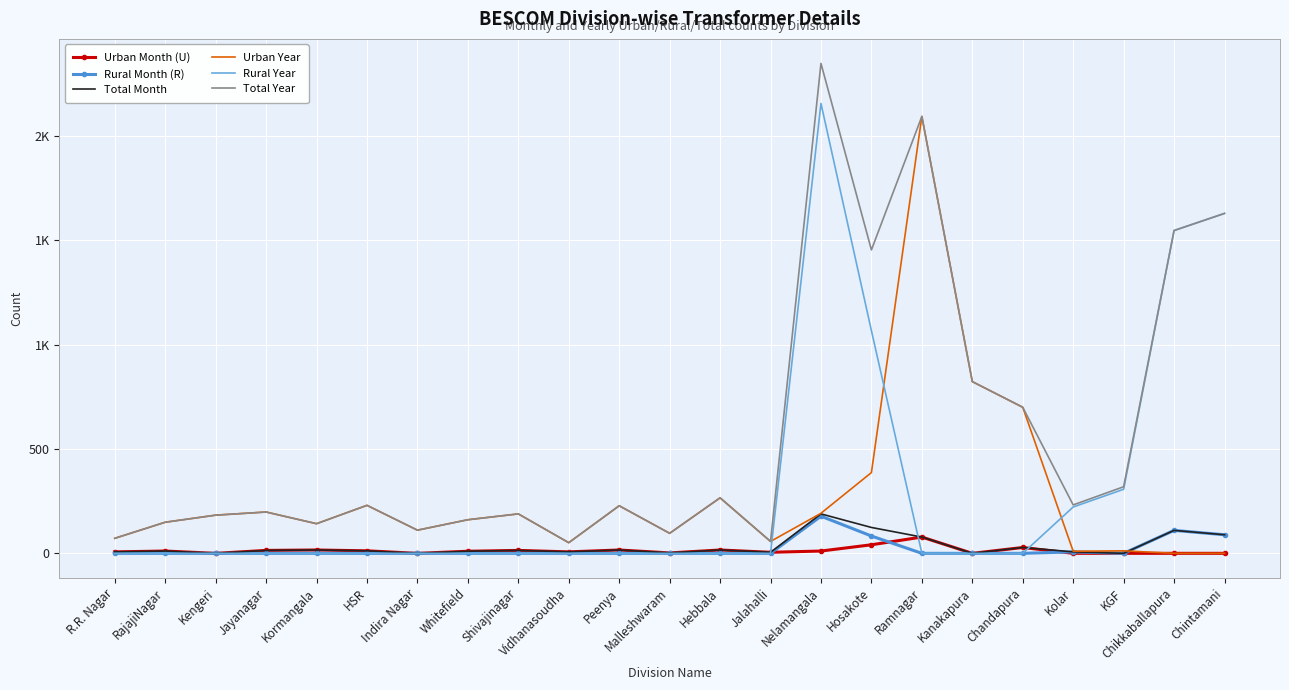

Reading right to left, list all the values displayed in this chart.

Urban Month (U): Chintamani=0	Chikkaballapura=0	KGF=0	Kolar=0	Chandapura=28	Kanakapura=0	Ramnagar=78	Hosakote=41	Nelamangala=11	Jalahalli=5	Hebbala=16	Malleshwaram=2	Peenya=16	Vidhanasoudha=7	Shivajinagar=14	Whitefield=10	Indira Nagar=0	HSR=12	Kormangala=16	Jayanagar=14	Kengeri=0	RajajiNagar=11	R.R. Nagar=7
Rural Month (R): Chintamani=89	Chikkaballapura=110	KGF=0	Kolar=7	Chandapura=0	Kanakapura=0	Ramnagar=0	Hosakote=83	Nelamangala=178	Jalahalli=0	Hebbala=0	Malleshwaram=0	Peenya=0	Vidhanasoudha=0	Shivajinagar=0	Whitefield=0	Indira Nagar=0	HSR=0	Kormangala=0	Jayanagar=0	Kengeri=0	RajajiNagar=0	R.R. Nagar=0
Total Month: Chintamani=89	Chikkaballapura=110	KGF=0	Kolar=7	Chandapura=28	Kanakapura=0	Ramnagar=78	Hosakote=124	Nelamangala=189	Jalahalli=5	Hebbala=16	Malleshwaram=2	Peenya=16	Vidhanasoudha=7	Shivajinagar=14	Whitefield=10	Indira Nagar=0	HSR=12	Kormangala=16	Jayanagar=14	Kengeri=0	RajajiNagar=11	R.R. Nagar=7
Urban Year: Chintamani=0	Chikkaballapura=0	KGF=12	Kolar=10	Chandapura=700	Kanakapura=823	Ramnagar=2094	Hosakote=387	Nelamangala=192	Jalahalli=57	Hebbala=266	Malleshwaram=96	Peenya=228	Vidhanasoudha=51	Shivajinagar=189	Whitefield=161	Indira Nagar=111	HSR=230	Kormangala=142	Jayanagar=198	Kengeri=183	RajajiNagar=149	R.R. Nagar=72
Rural Year: Chintamani=1629	Chikkaballapura=1547	KGF=307	Kolar=222	Chandapura=0	Kanakapura=0	Ramnagar=0	Hosakote=1067	Nelamangala=2156	Jalahalli=0	Hebbala=0	Malleshwaram=0	Peenya=0	Vidhanasoudha=0	Shivajinagar=0	Whitefield=0	Indira Nagar=0	HSR=0	Kormangala=0	Jayanagar=0	Kengeri=0	RajajiNagar=0	R.R. Nagar=0
Total Year: Chintamani=1629	Chikkaballapura=1547	KGF=319	Kolar=232	Chandapura=700	Kanakapura=823	Ramnagar=2094	Hosakote=1454	Nelamangala=2348	Jalahalli=57	Hebbala=266	Malleshwaram=96	Peenya=228	Vidhanasoudha=51	Shivajinagar=189	Whitefield=161	Indira Nagar=111	HSR=230	Kormangala=142	Jayanagar=198	Kengeri=183	RajajiNagar=149	R.R. Nagar=72